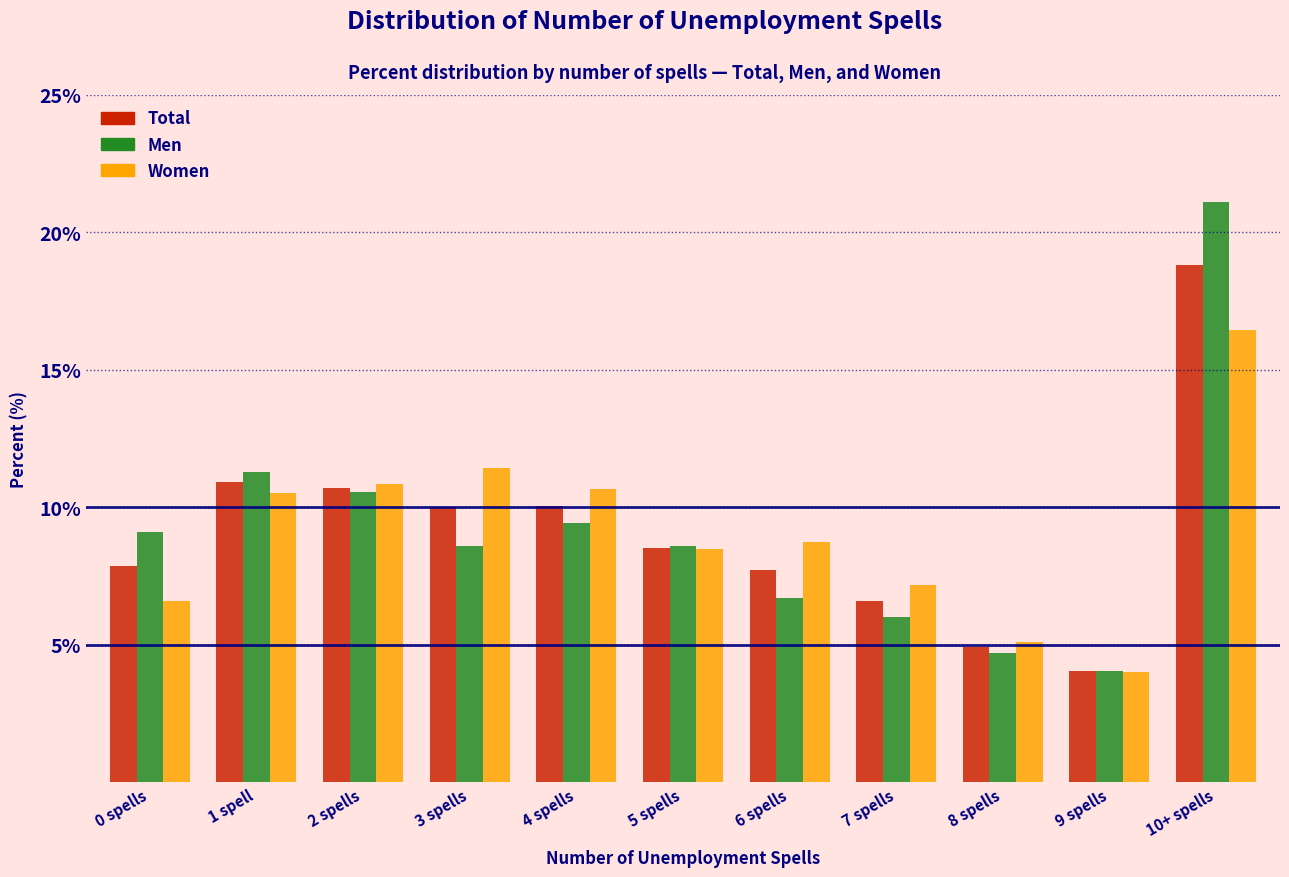

Is it true that Total equals 4.0 at 9 spells?

True